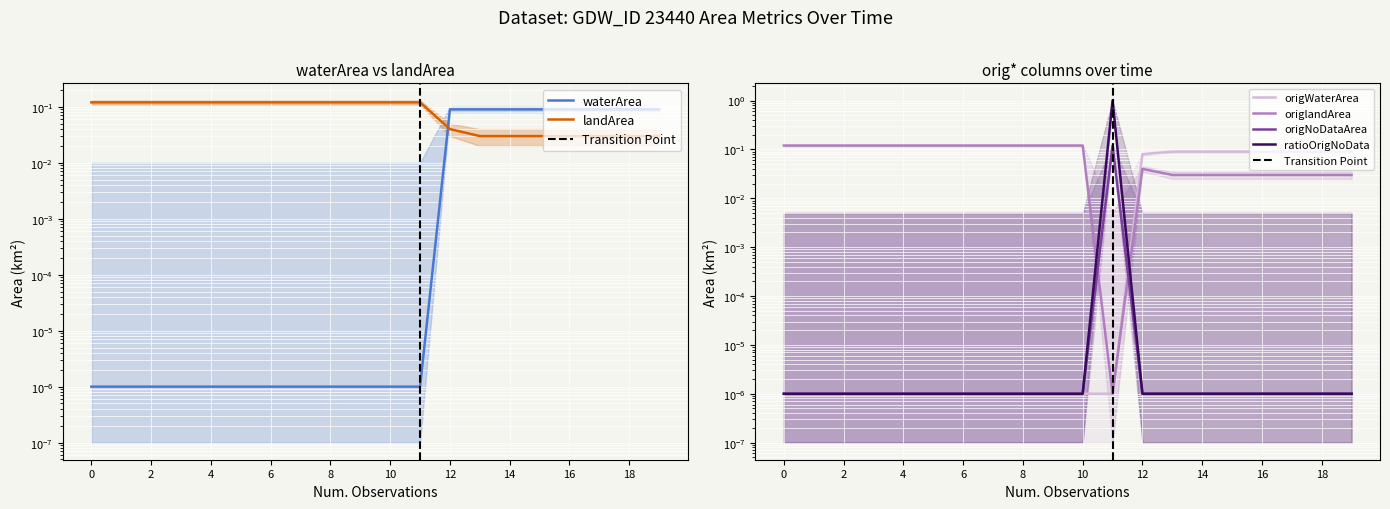

Which series has the largest total across all categories?

landArea